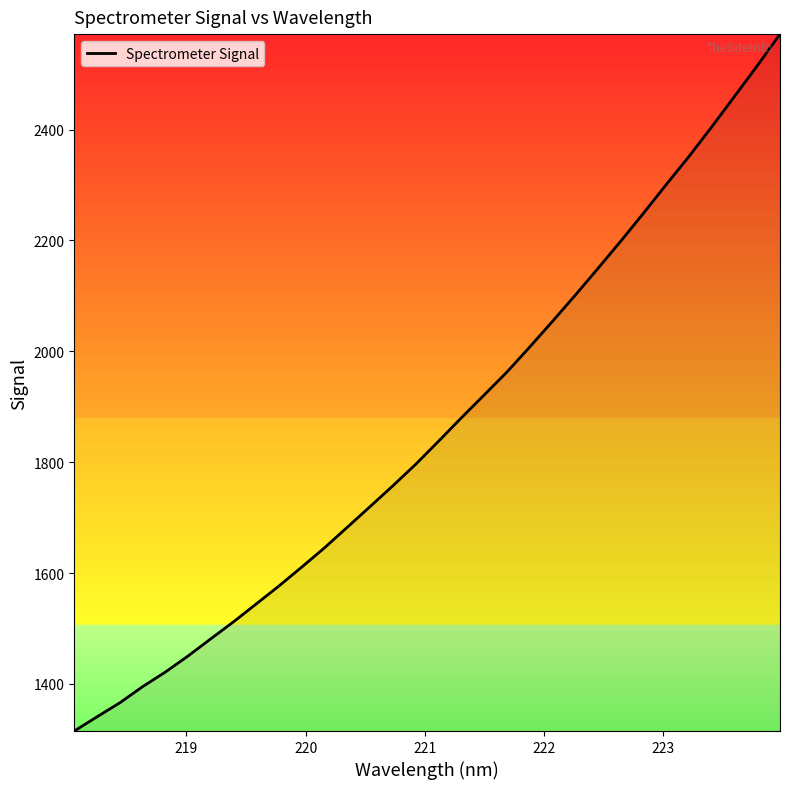

What is the minimum value shown in the chart?

1314.9